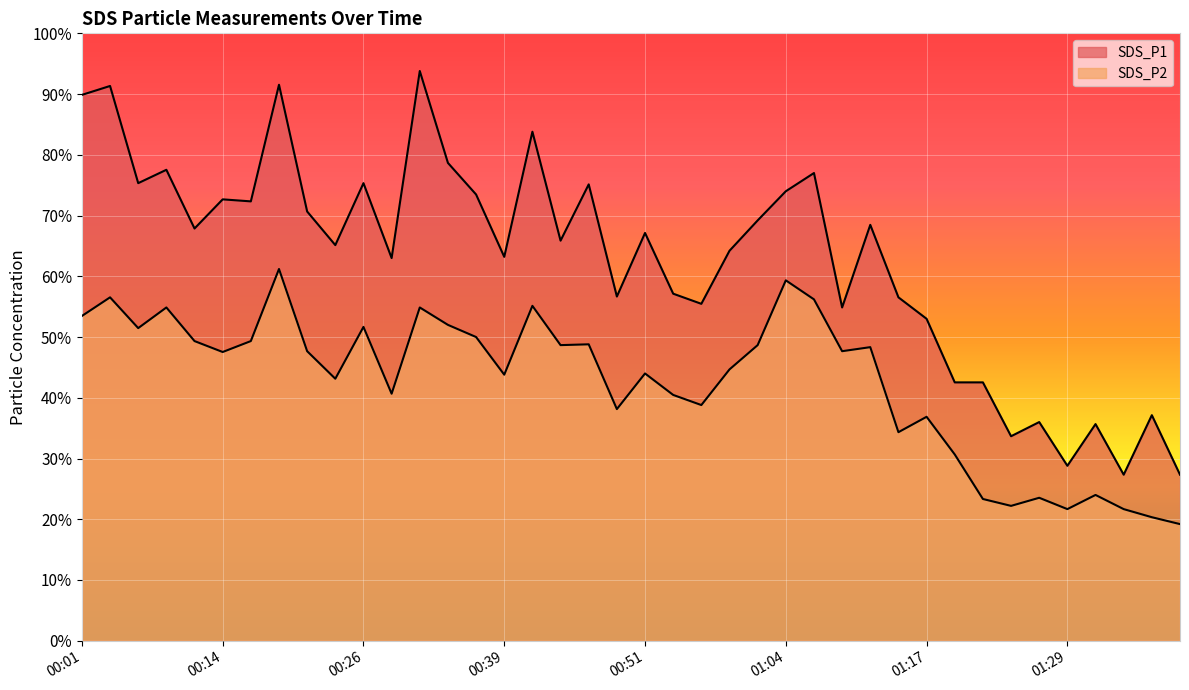

What is the difference between the maximum and minimum values in the SDS_P1 series?

66.5